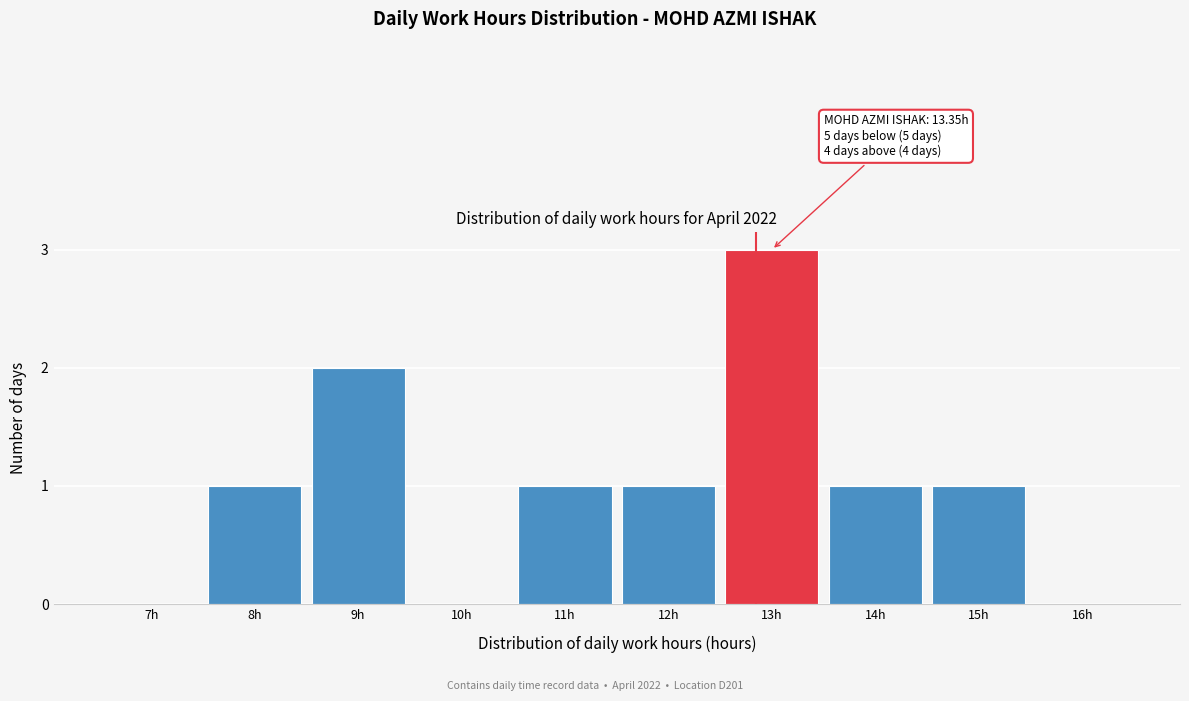

Reading left to right, what are all the values shown in this chart?

7h=0	8h=1	9h=2	10h=0	11h=1	12h=1	13h=3	14h=1	15h=1	16h=0